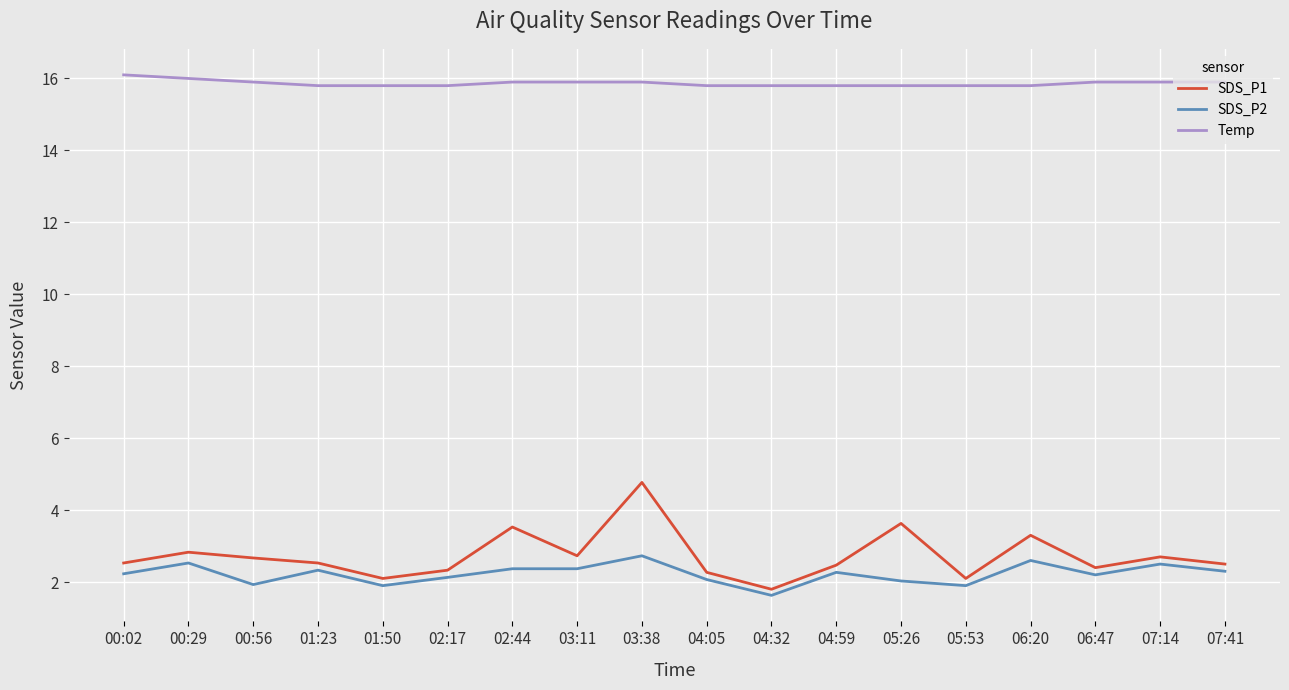

At which category is the sum across all series the highest?

03:38